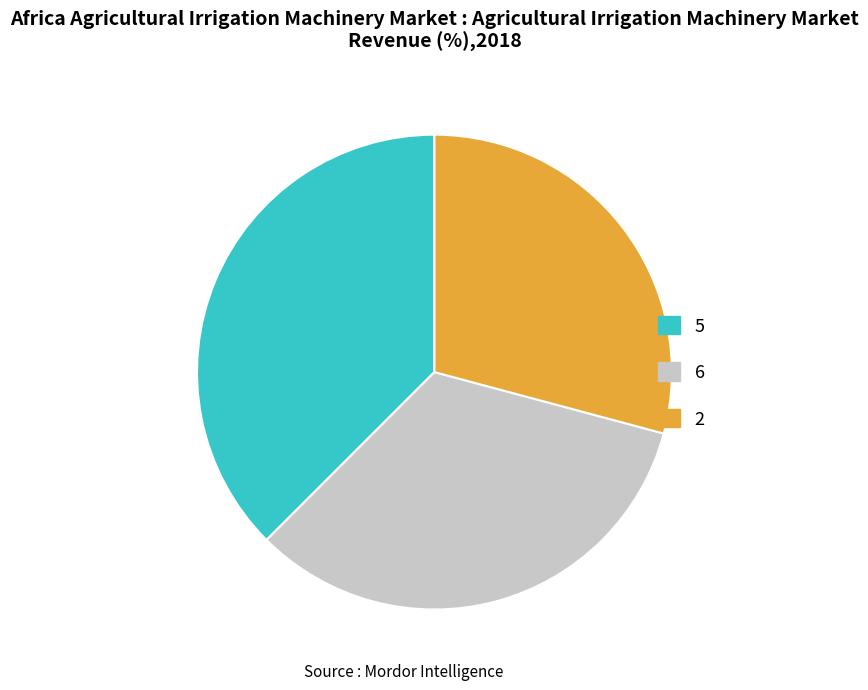

What is the largest slice in the pie chart?

5